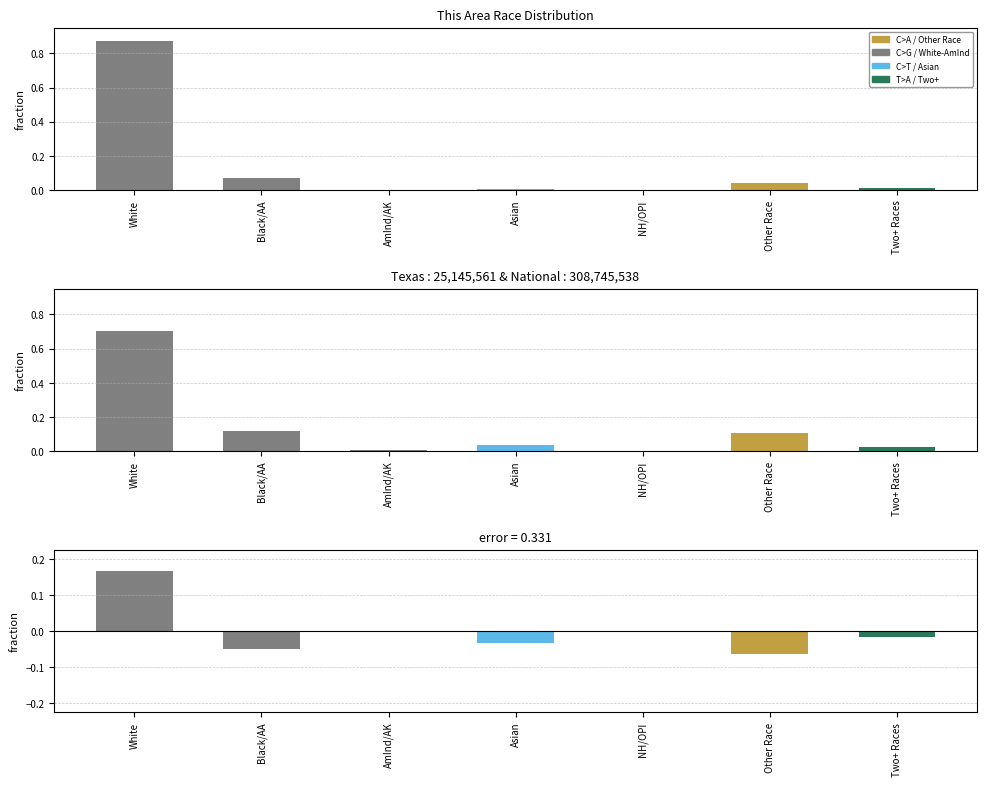

What is the spread (max minus min) of values at Asian?

0.1